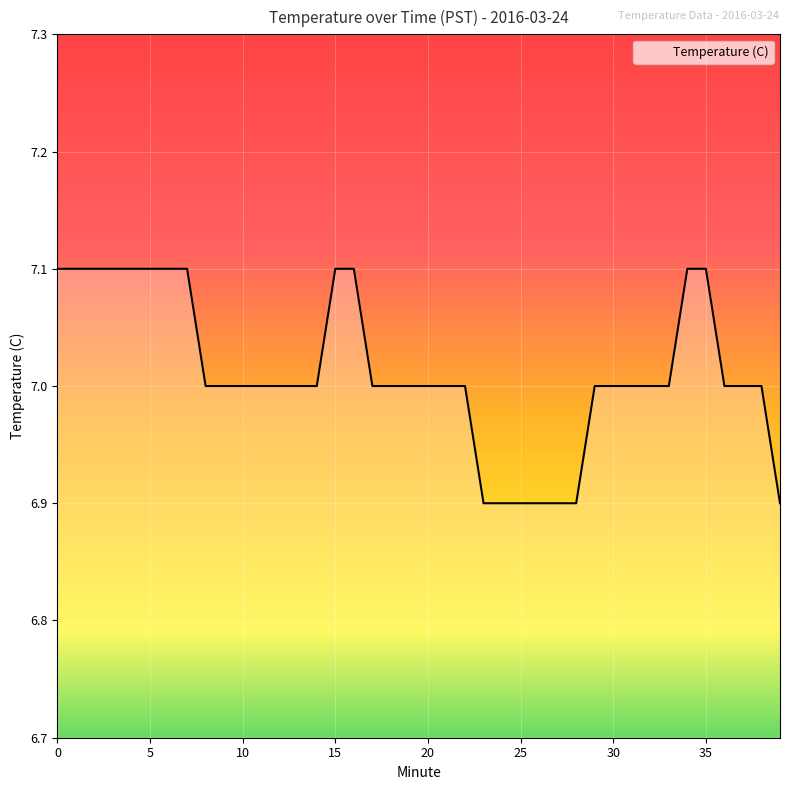

What is the greatest value displayed?

7.1